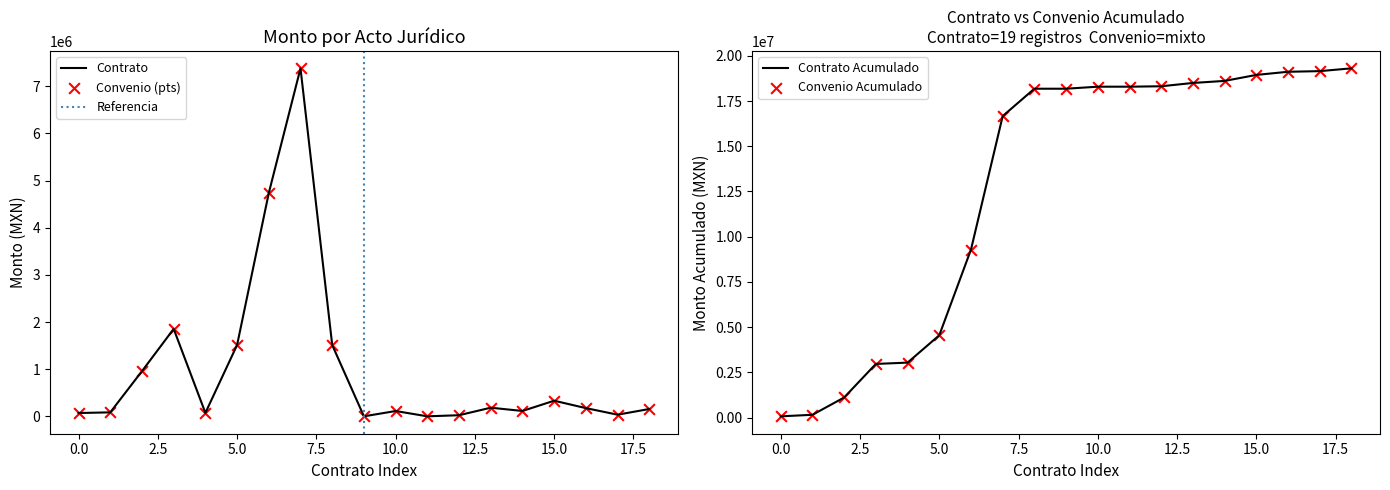

What is the maximum value for Contrato?

7379287.0